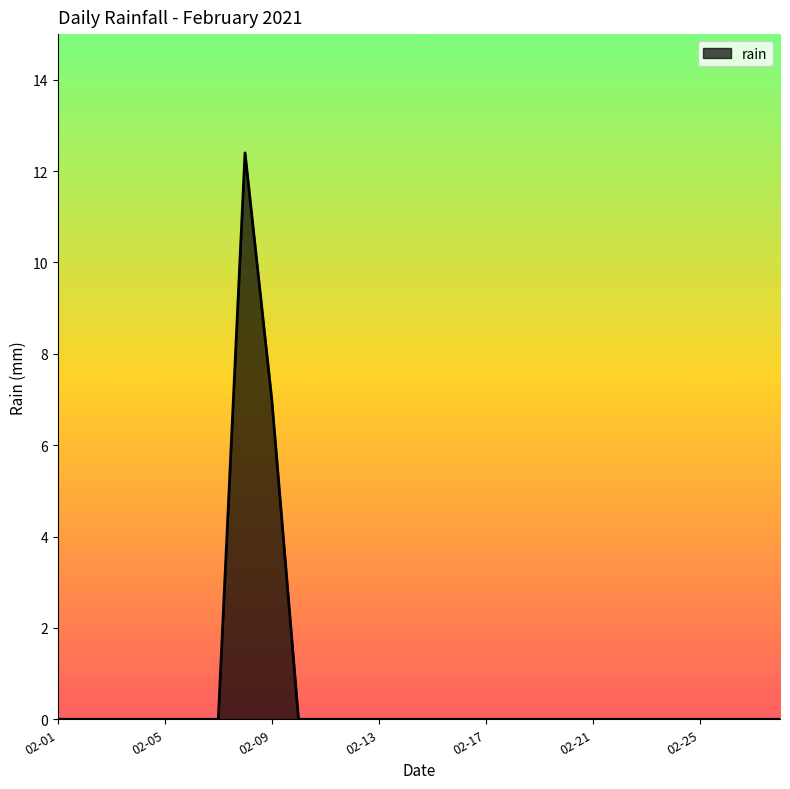

What is the greatest value displayed?

12.4